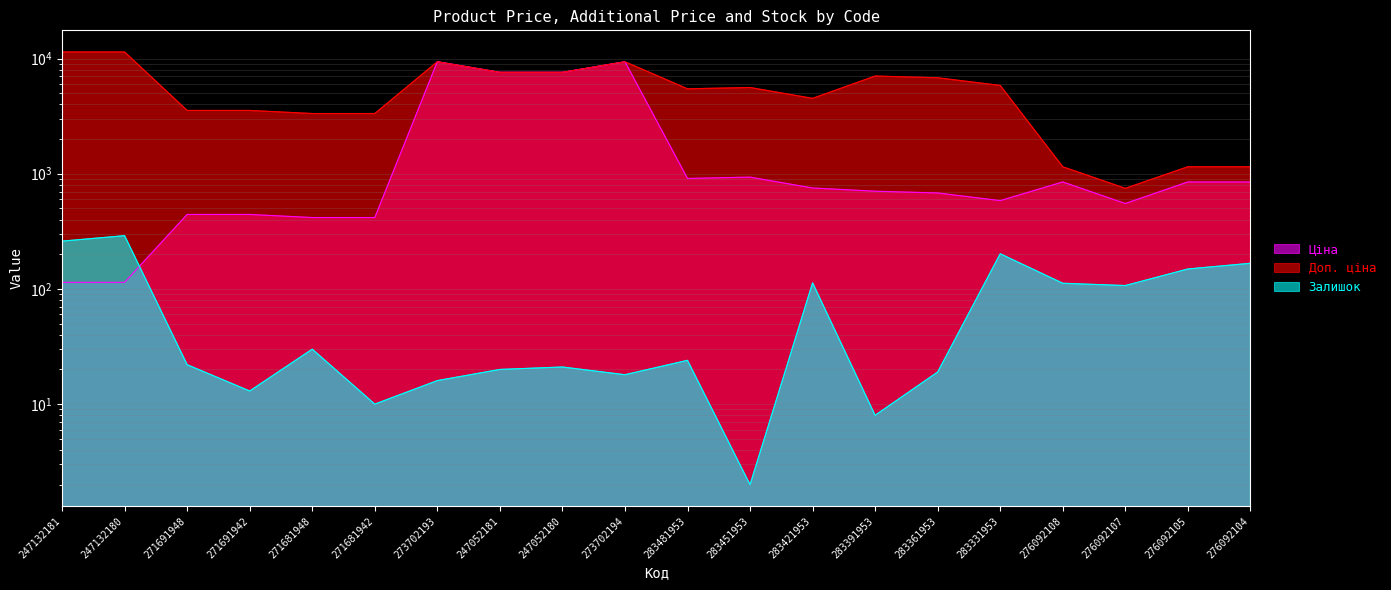

Reading left to right, transcribe all the data shown in this chart.

Ціна: 247132181=114.1	247132180=114.1	271691948=443.1	271691942=443.1	271681948=416.6	271681942=416.6	273702193=9384.0	247052181=7596.5	247052180=7596.5	273702194=9384.0	283481953=910.4	283451953=934.5	283421953=752.2	283391953=705.1	283361953=681.0	283331953=584.4	276092108=848.4	276092107=551.5	276092105=848.4	276092104=848.4
Доп. ціна: 247132181=11410.0	247132180=11410.0	271691948=3545.0	271691942=3545.0	271681948=3332.5	271681942=3332.5	273702193=9384.0	247052181=7596.5	247052180=7596.5	273702194=9384.0	283481953=5462.3	283451953=5607.2	283421953=4513.3	283391953=7051.3	283361953=6809.8	283331953=5843.9	276092108=1149.7	276092107=747.0	276092105=1149.7	276092104=1149.7
Залишок: 247132181=260.0	247132180=290.0	271691948=22.0	271691942=13.0	271681948=30.0	271681942=10.0	273702193=16.0	247052181=20.0	247052180=21.0	273702194=18.0	283481953=24.0	283451953=2.0	283421953=113.0	283391953=8.0	283361953=19.0	283331953=202.0	276092108=112.0	276092107=107.0	276092105=149.0	276092104=167.0